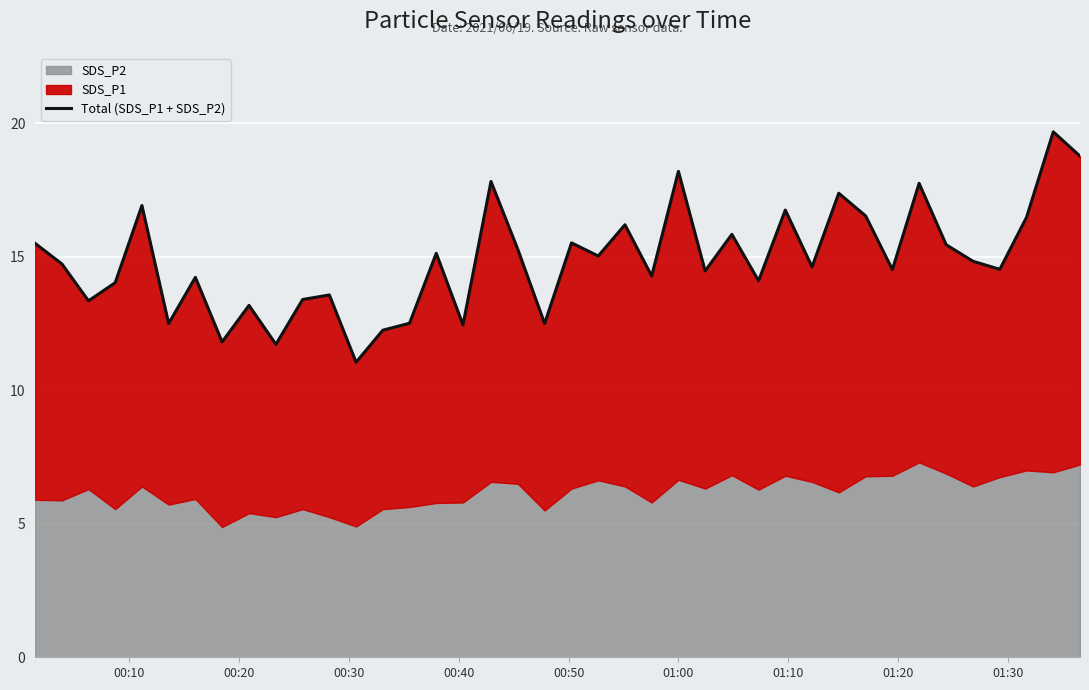

What is the sum of all values?

594.9